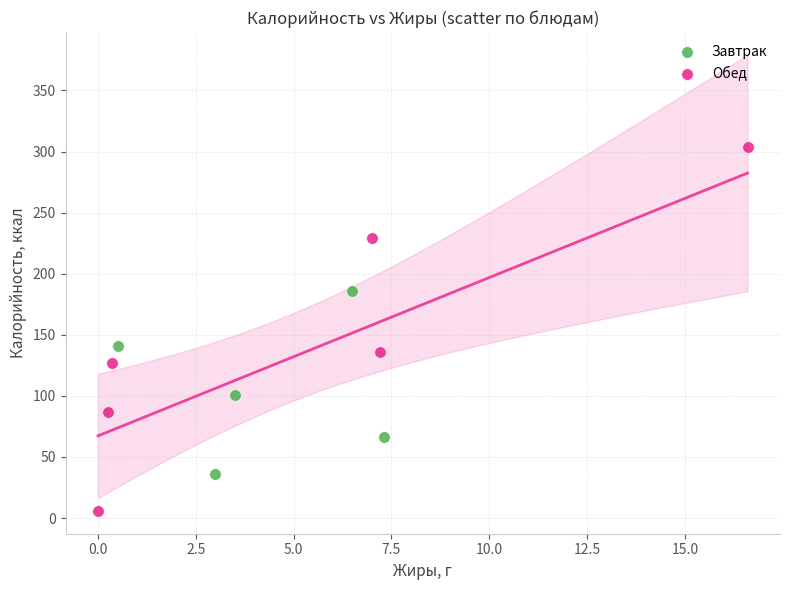

Which series contains the highest Y value?

Обед